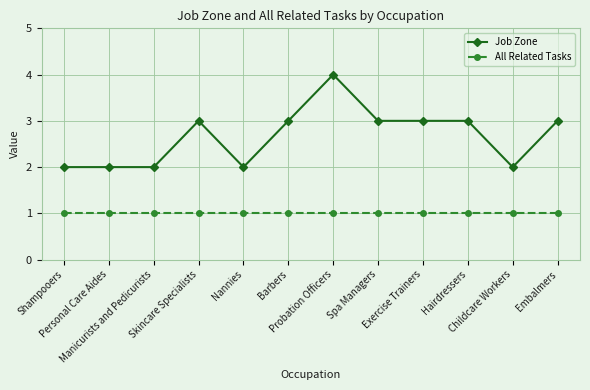

True or false: All Related Tasks and Job Zone cross at least once.

False